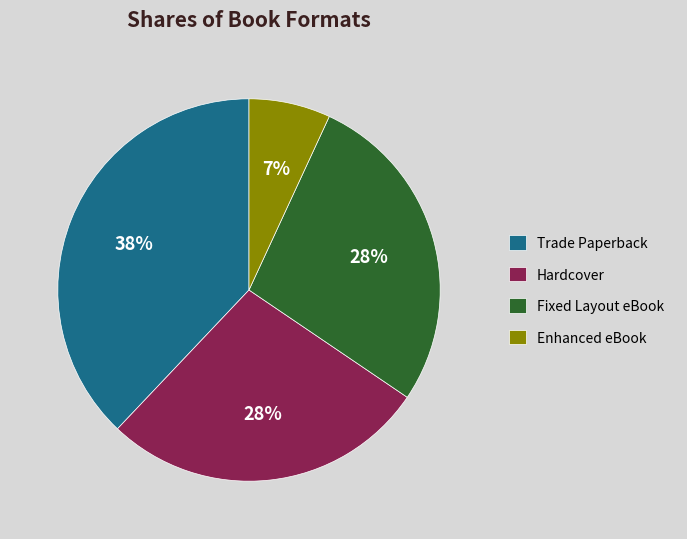

Does Fixed Layout eBook represent more than half of the total?

No